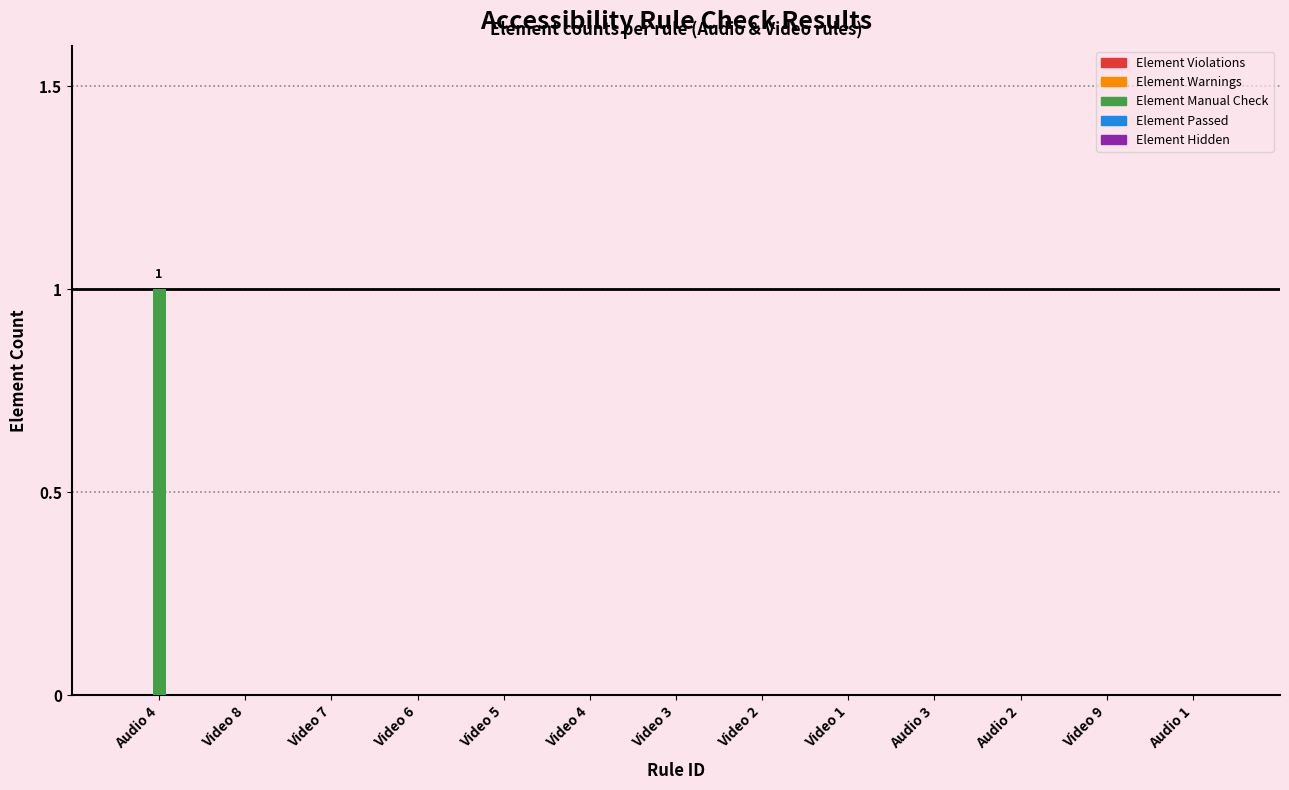

Reading left to right, transcribe all the data shown in this chart.

Audio 4=1	Video 8=0	Video 7=0	Video 6=0	Video 5=0	Video 4=0	Video 3=0	Video 2=0	Video 1=0	Audio 3=0	Audio 2=0	Video 9=0	Audio 1=0